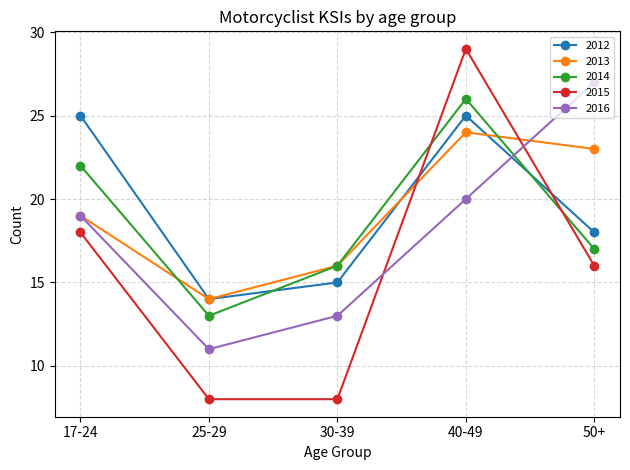

How many lines are shown in the chart?

5